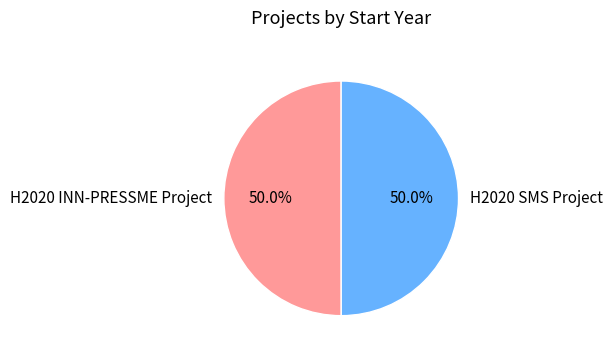

Count the number of slices in the pie.

2